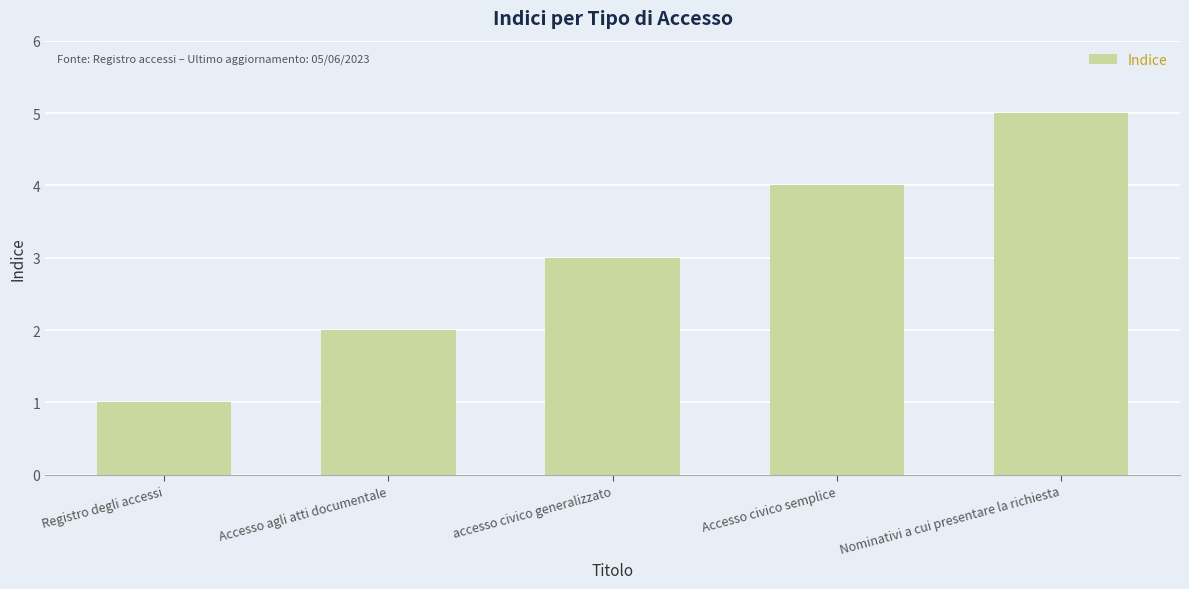

How many data points are less than 3?

2